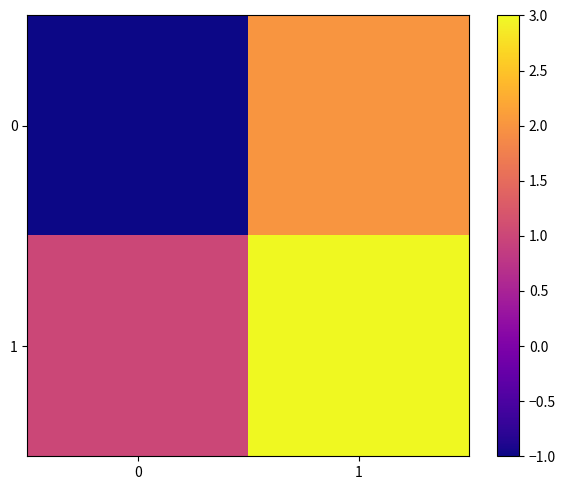

What is the spread (max minus min) of values at 1?

1